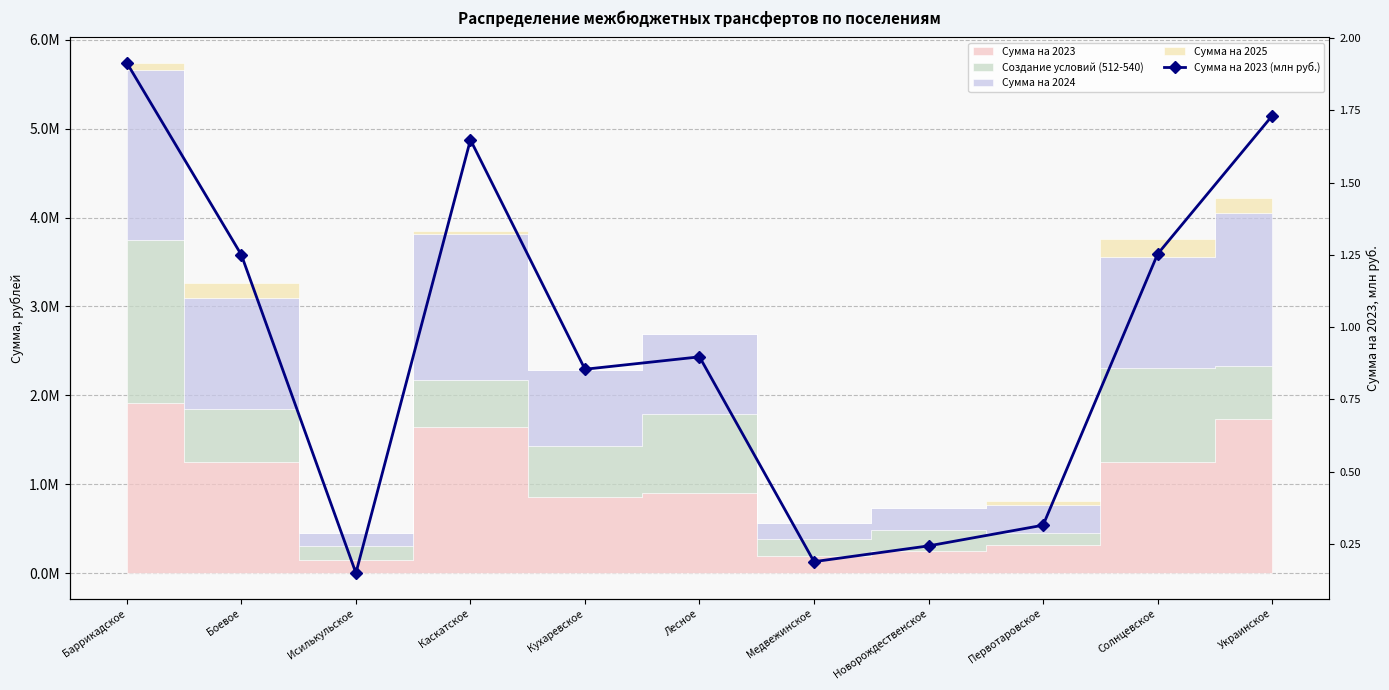

Does the chart have visible grid lines?

Yes